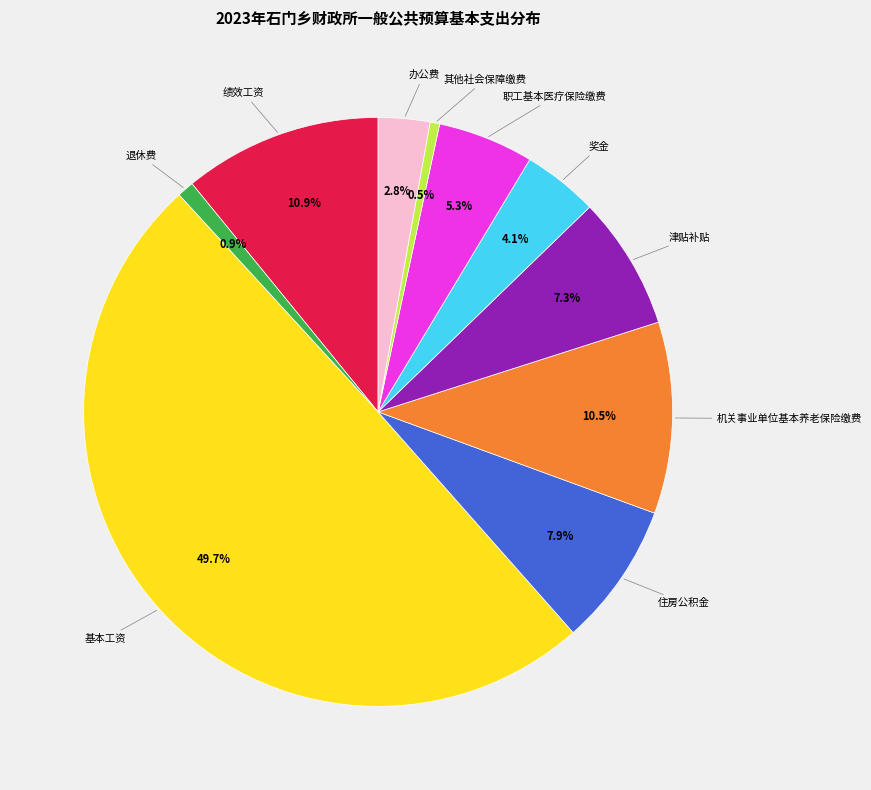

Count the number of slices in the pie.

10